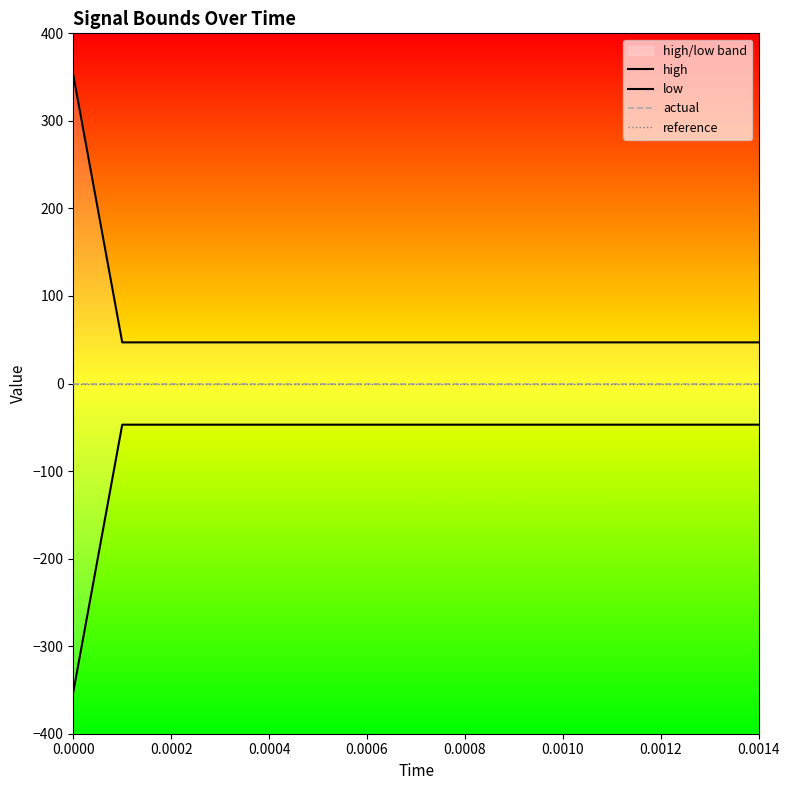

What is the spread (max minus min) of values at 0.0004?

94.0